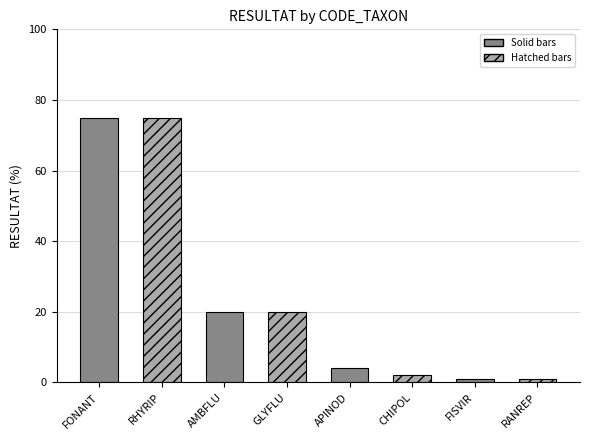

The value at RHYRIP is 1.3. True or false?

False